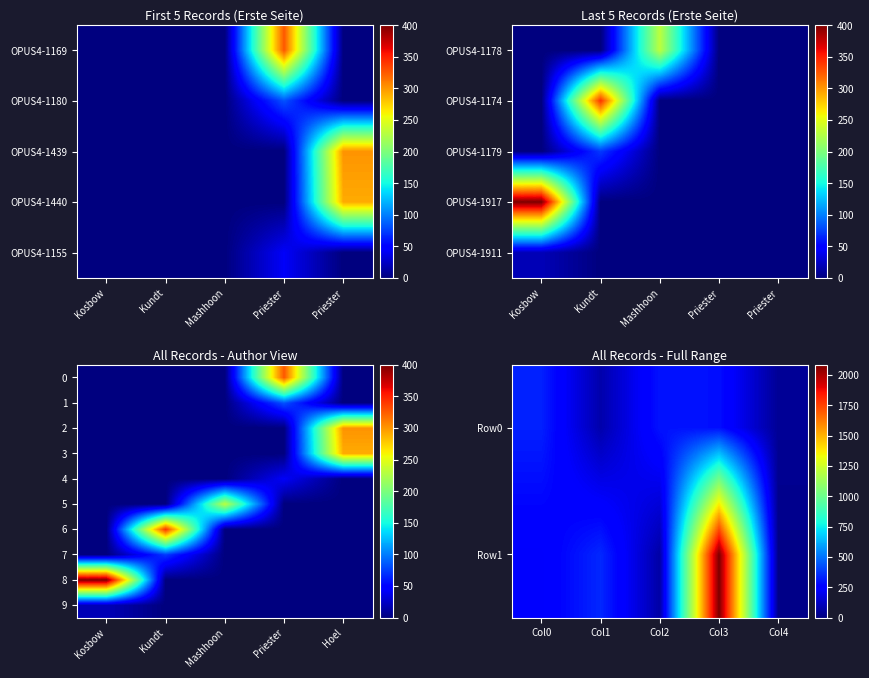

What is the sum of all row_9 values?

20